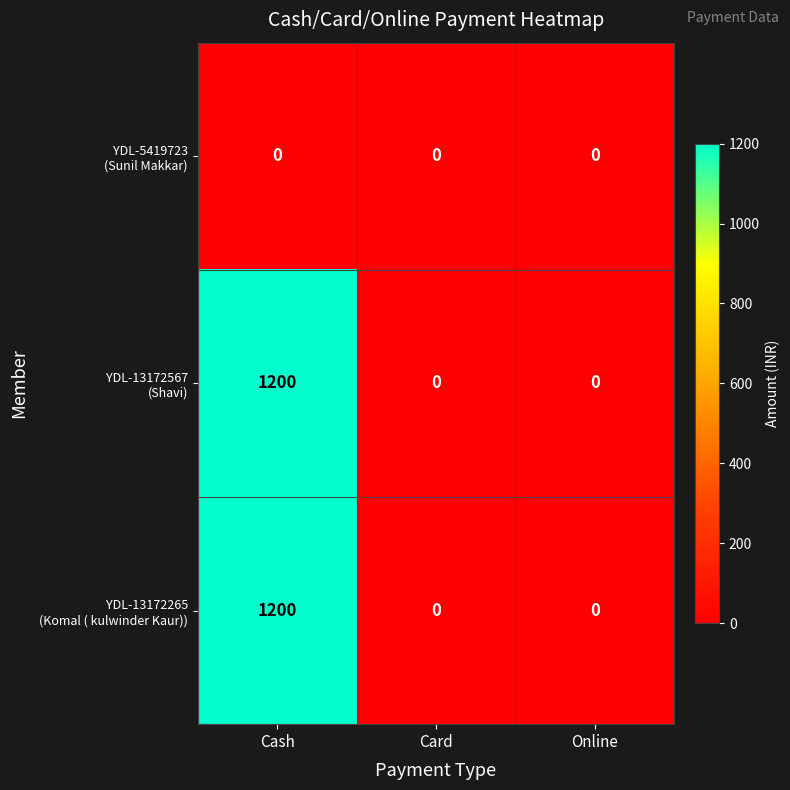

What is the maximum value shown in the chart?

1200